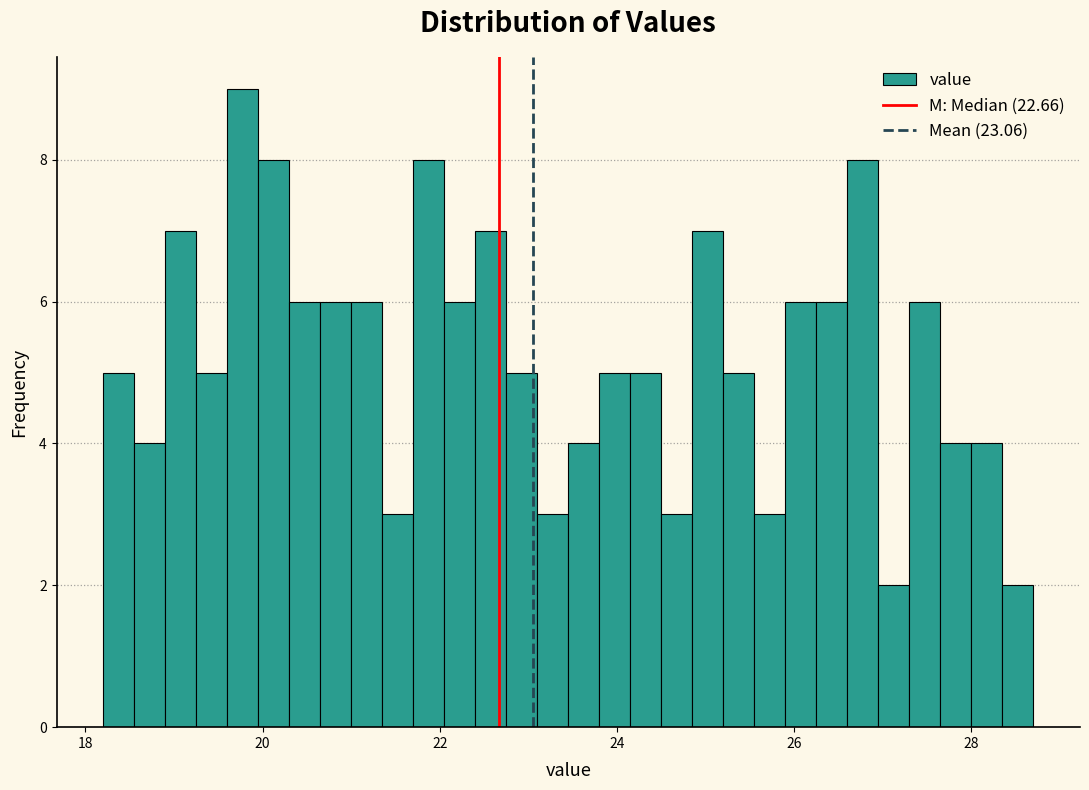

Around what value on the x-axis is the tallest bar? Give the approximate position of its centre, as read against the axis.

19.8